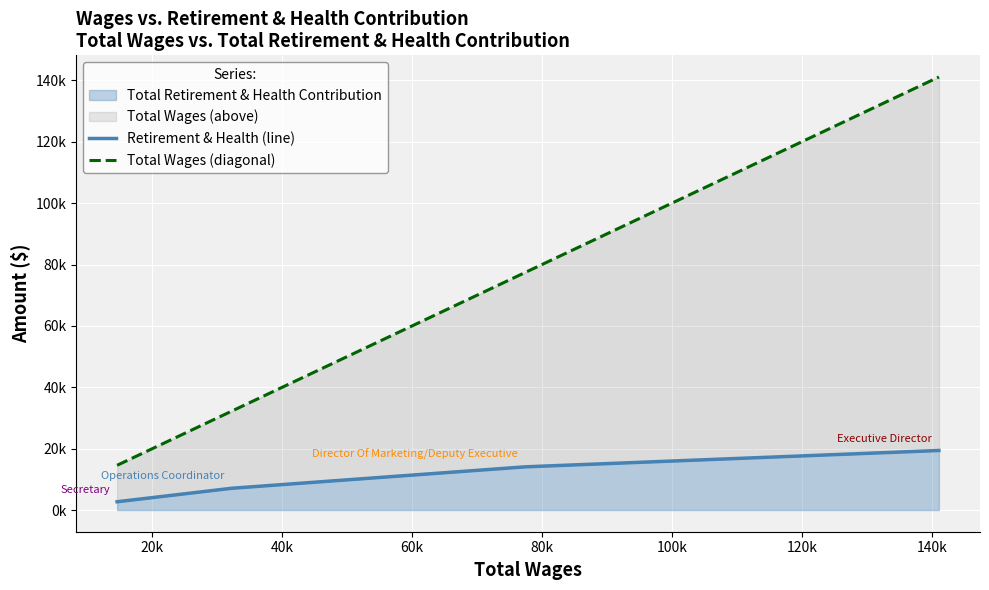

Count the number of categories in the chart.

4